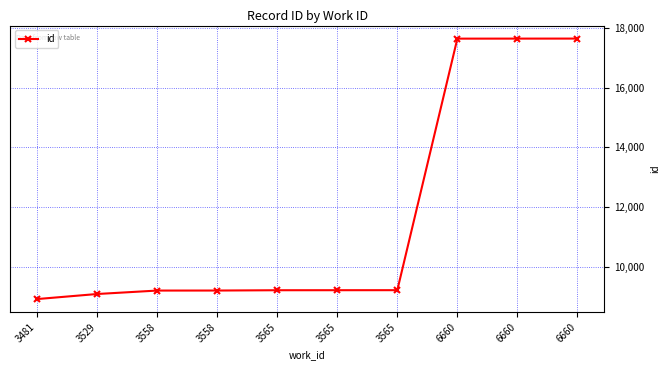

Reading left to right, what are all the values shown in this chart?

3481=8936	3529=9105	3558=9220	3558=9221	3565=9231	3565=9232	3565=9233	6660=17634	6660=17635	6660=17636